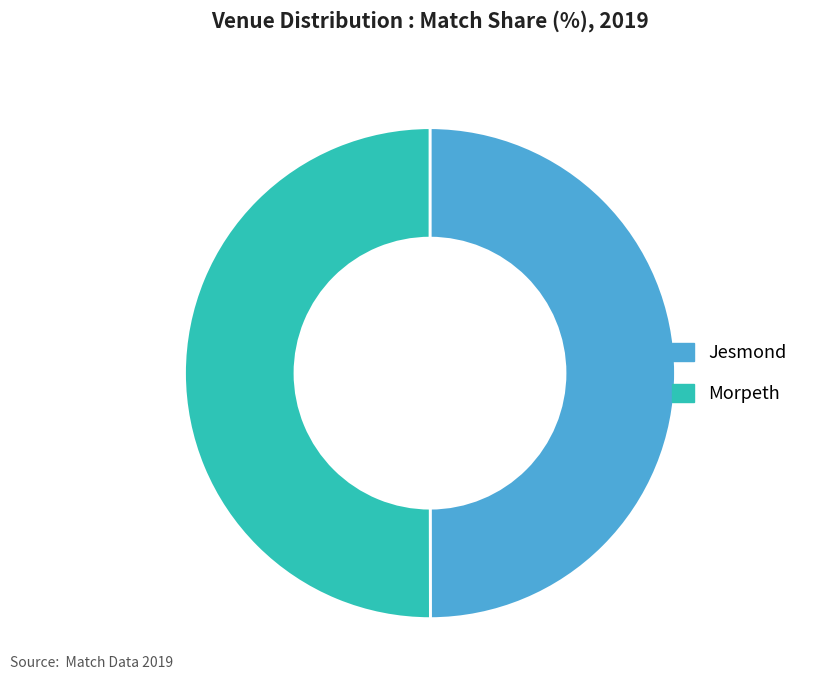

Combined, do Morpeth and Jesmond account for over 50%?

Yes